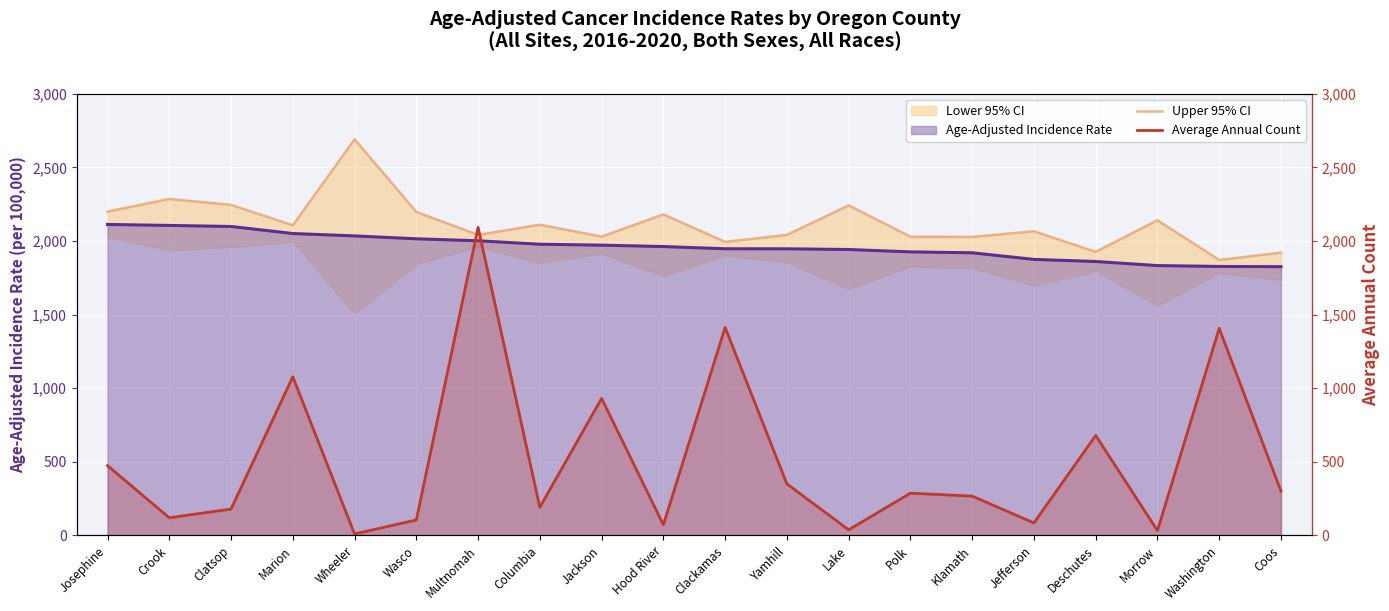

How many values in the Age-Adjusted Incidence Rate series exceed 1962?

10